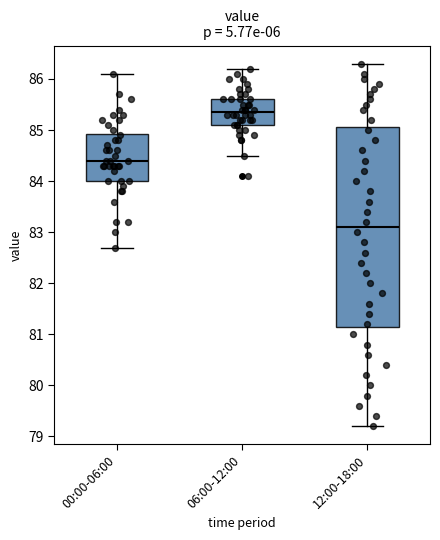

Where does the upper whisker of the box for 06:00-12:00 end on the y-axis? The values are not printed on the chart, so give them approximately, as read against the axis.

86.2